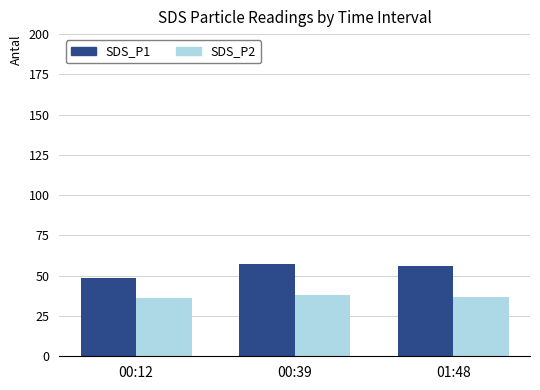

What is the highest value of the SDS_P2 series?

37.8